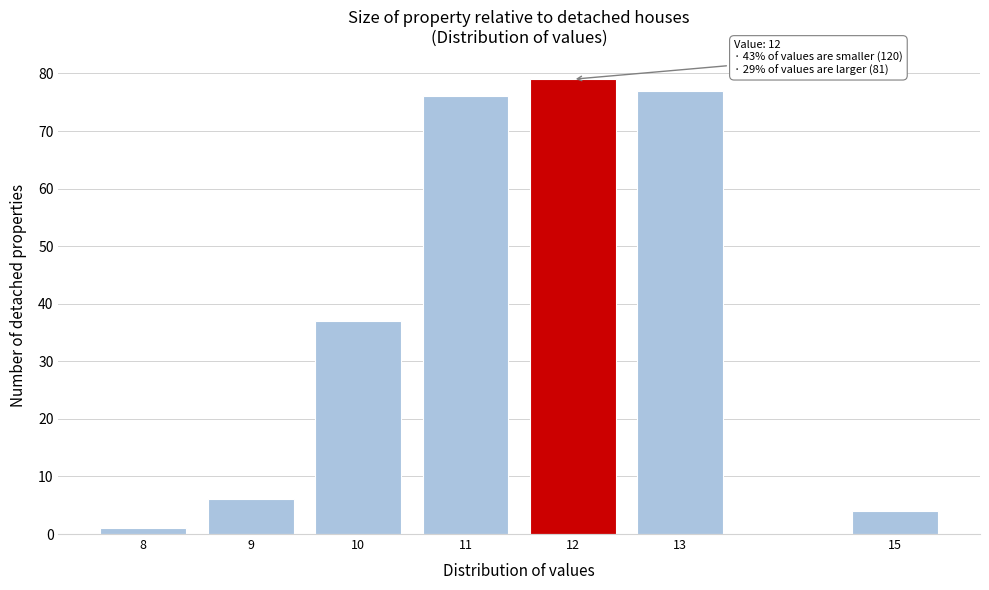

Reading left to right, extract all data points from this chart.

8=1	9=6	10=37	11=76	12=79	13=77	15=4